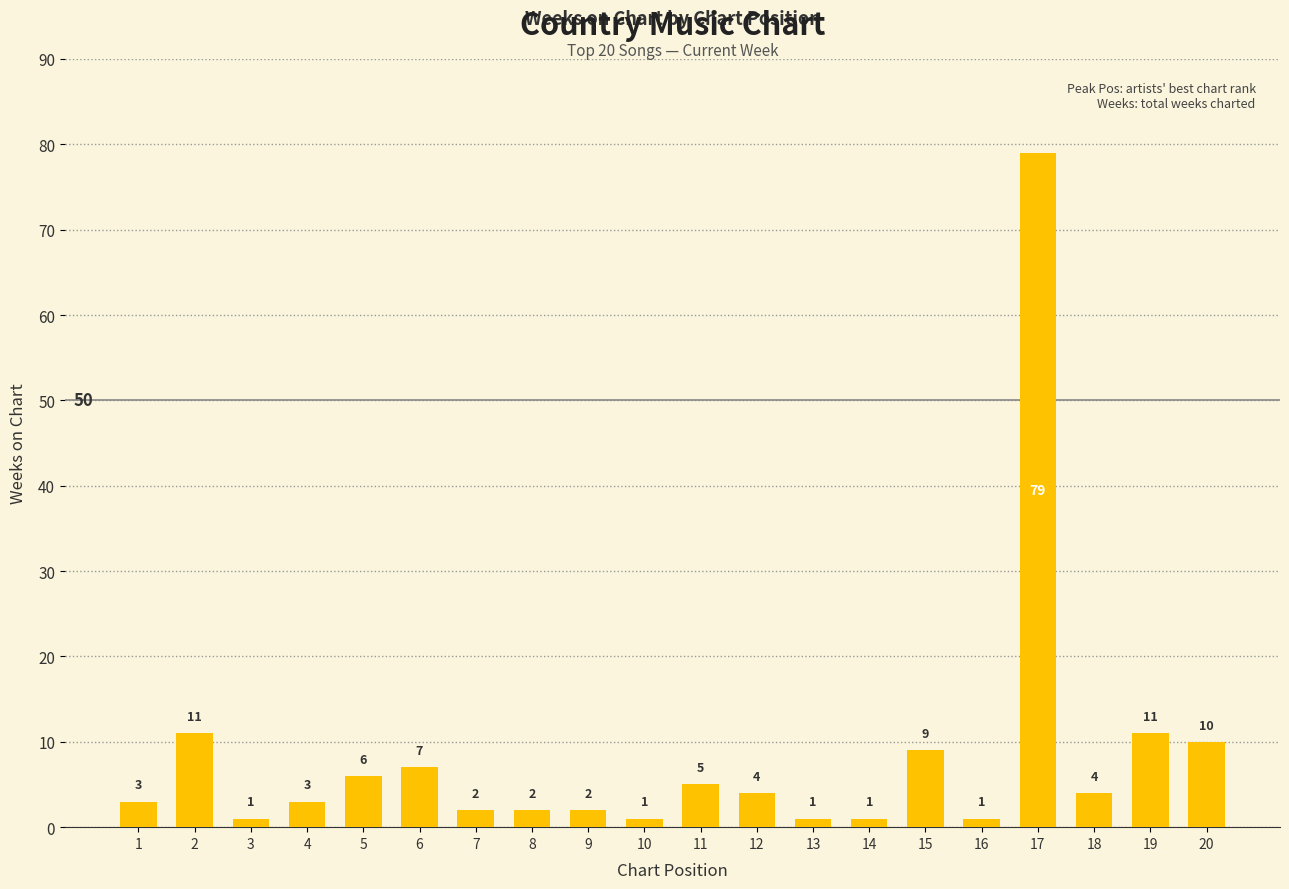

What is the value of the 8th bar from the left?

2